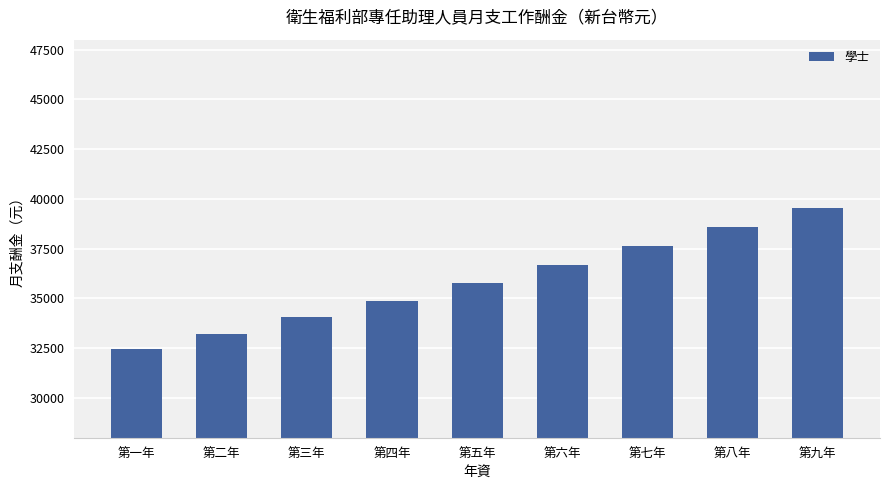

What is the sum of all values?

322840